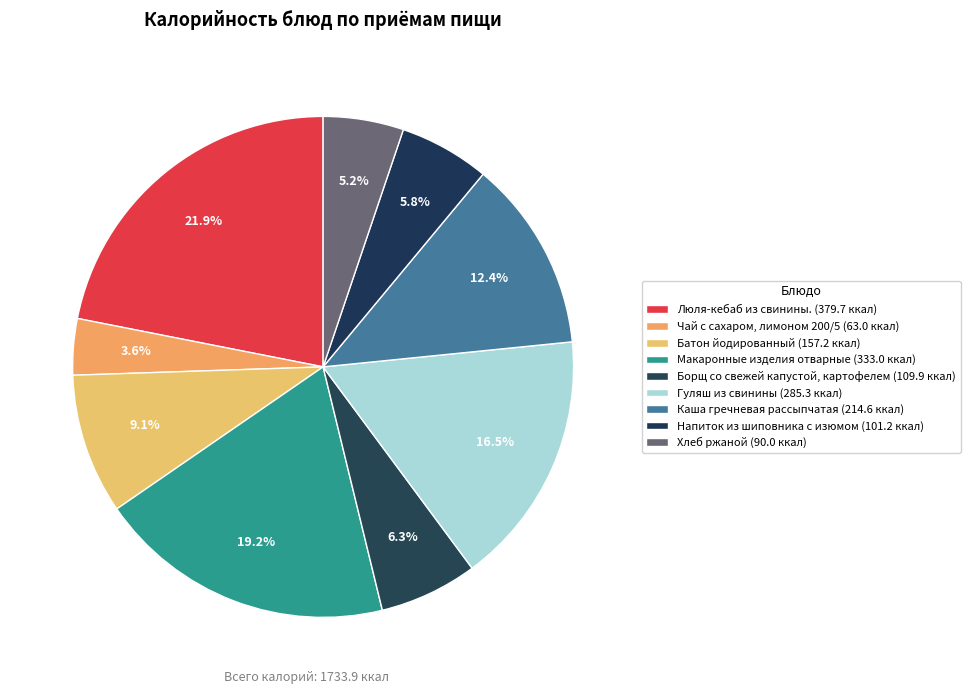

What percentage is the Гуляш из свинины slice, to the nearest percent?

16%